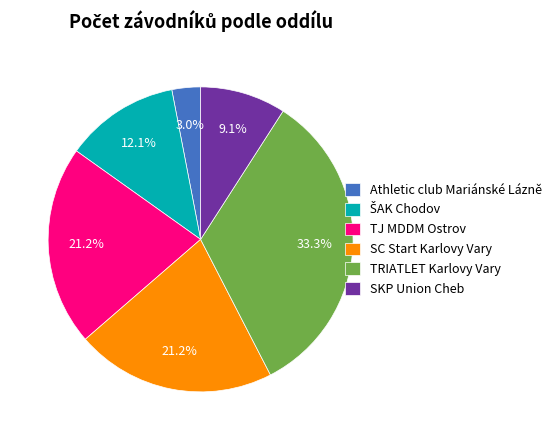

What is the smallest slice in the pie chart?

Athletic club Mariánské Lázně